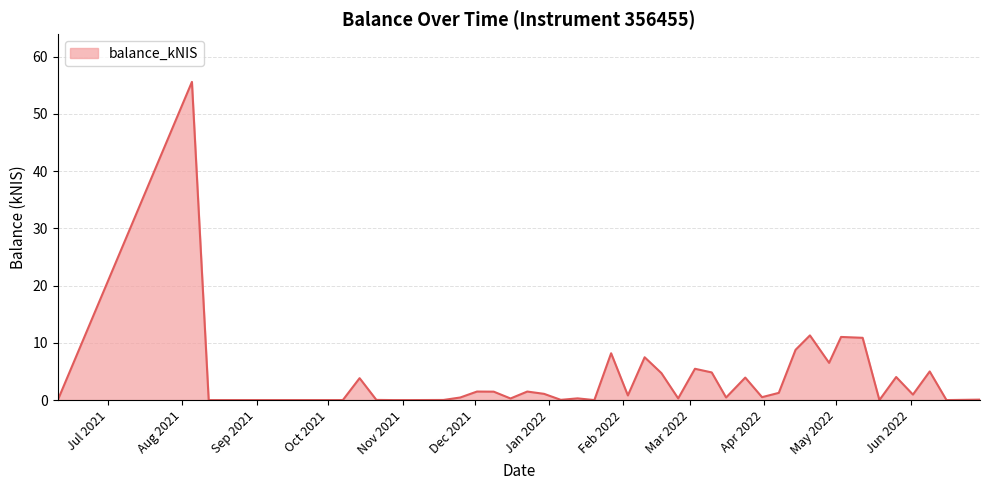

What is the maximum value shown in the chart?

55.6